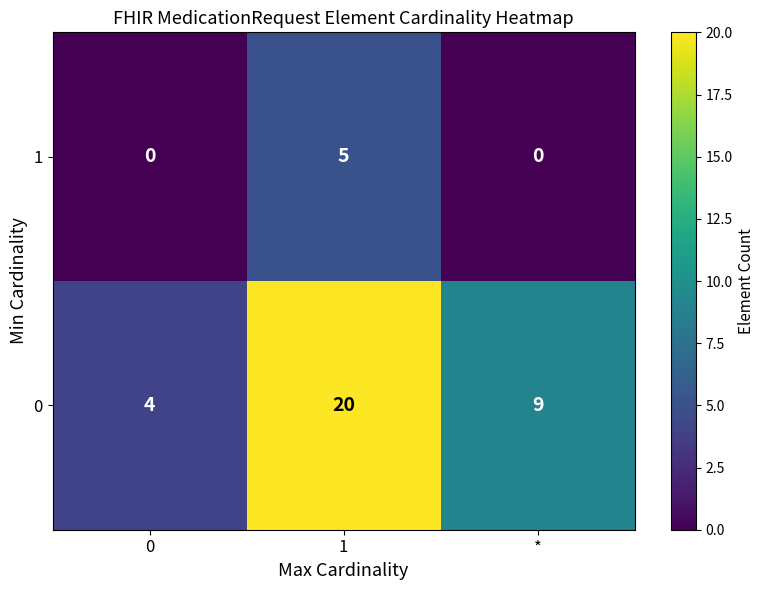

What is the total value across all series at 0?

4